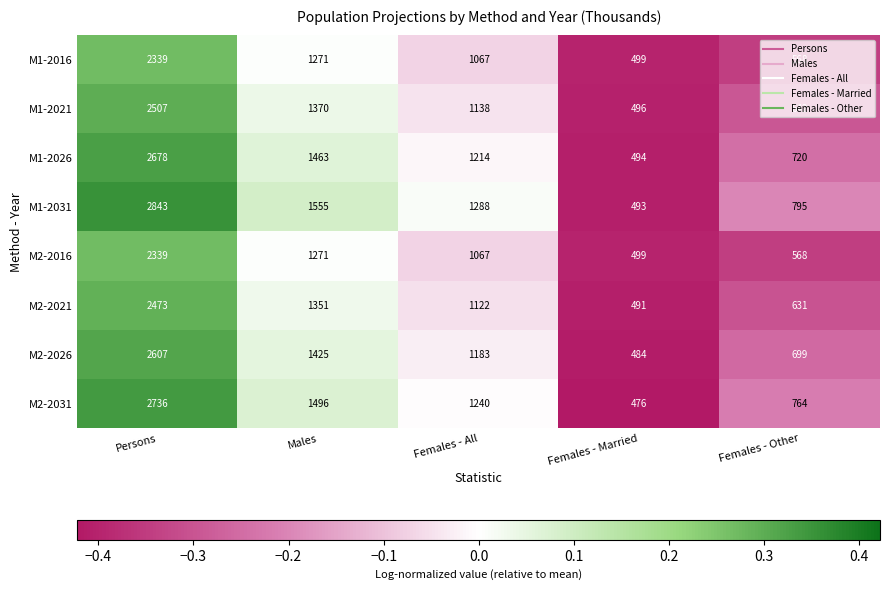

List the labels in order of M2-2021 value, smallest first.

Females - Married, Females - Other, Females - All, Males, Persons